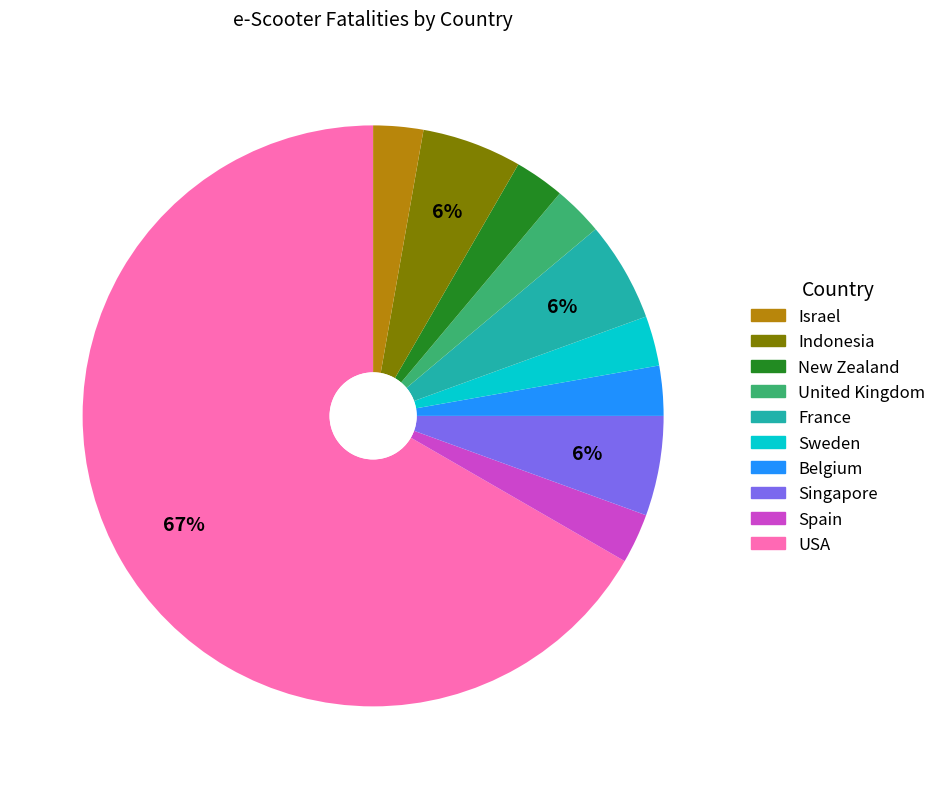

To the nearest percent, what is the average slice percentage?

10%